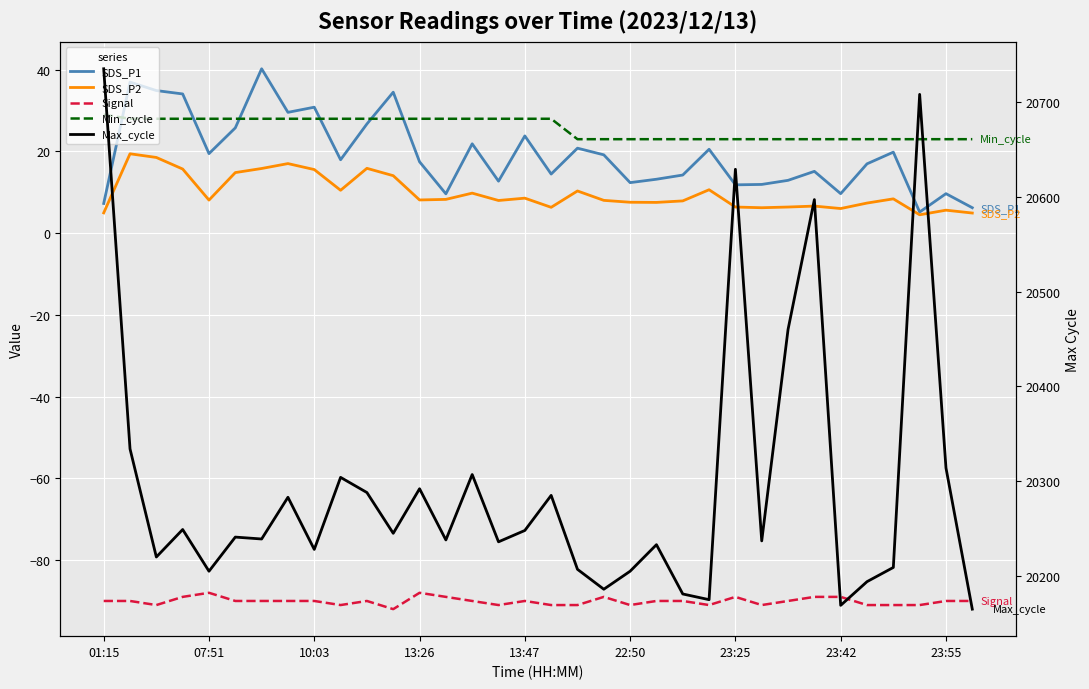

What is the sum of the Max_cycle values at 23:25 and 23:42?

40798.0